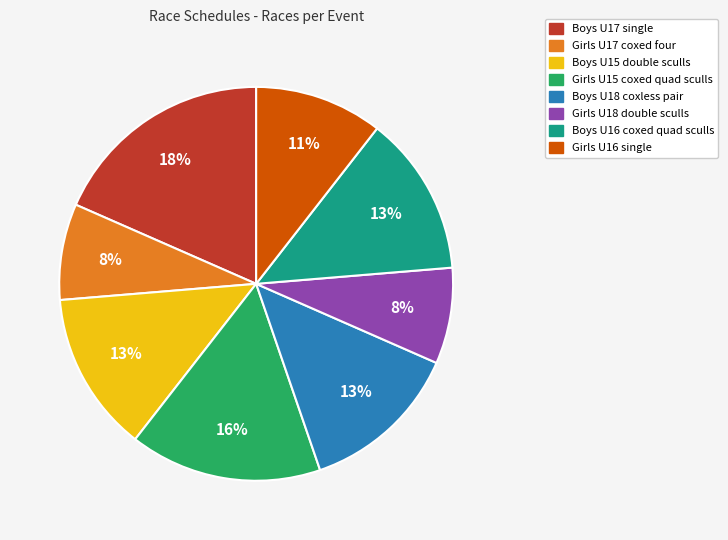

Is Boys U16 coxed quad sculls the majority of the pie?

No